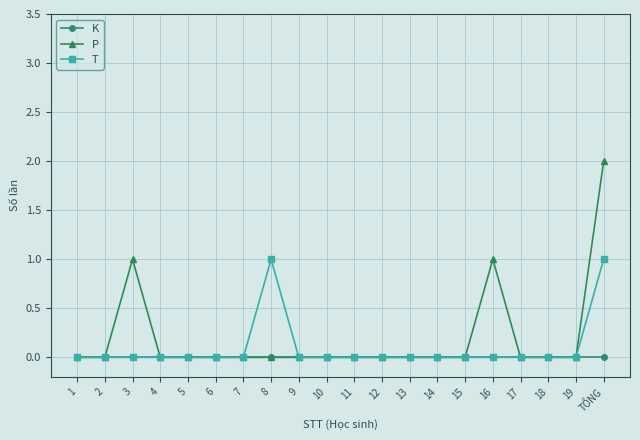

At which category is the sum across all series the highest?

TỔNG